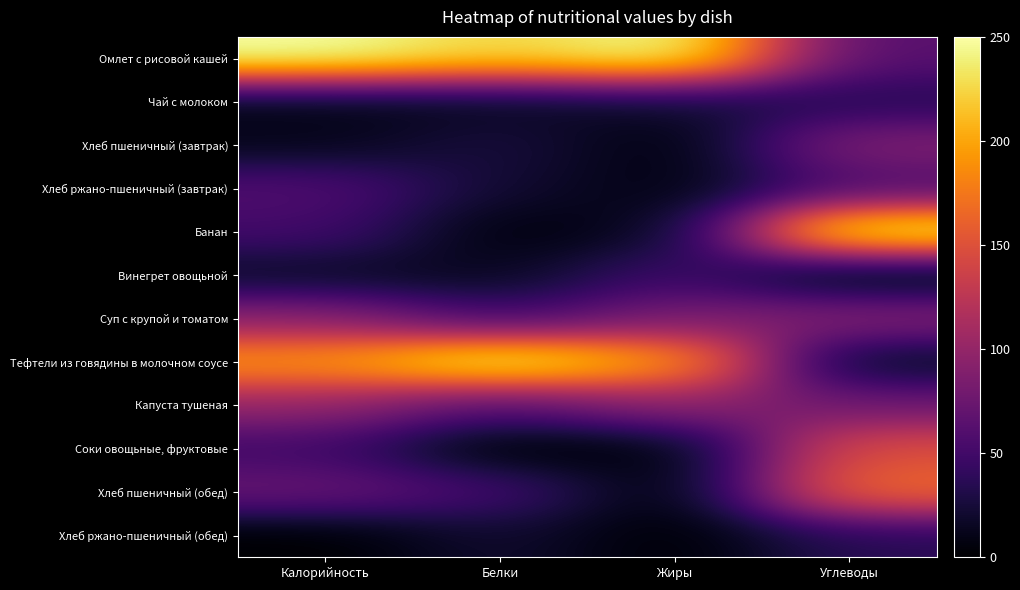

Rank the series by their maximum value, from lowest to highest.

Чай с молоком, Хлеб ржано-пшеничный (обед), Винегрет овощьной, Хлеб ржано-пшеничный (завтрак), Хлеб пшеничный (завтрак), Суп с крупой и томатом, Капуста тушеная, Соки овощьные, фруктовые, Хлеб пшеничный (обед), Омлет с рисовой кашей, Банан, Тефтели из говядины в молочном соусе